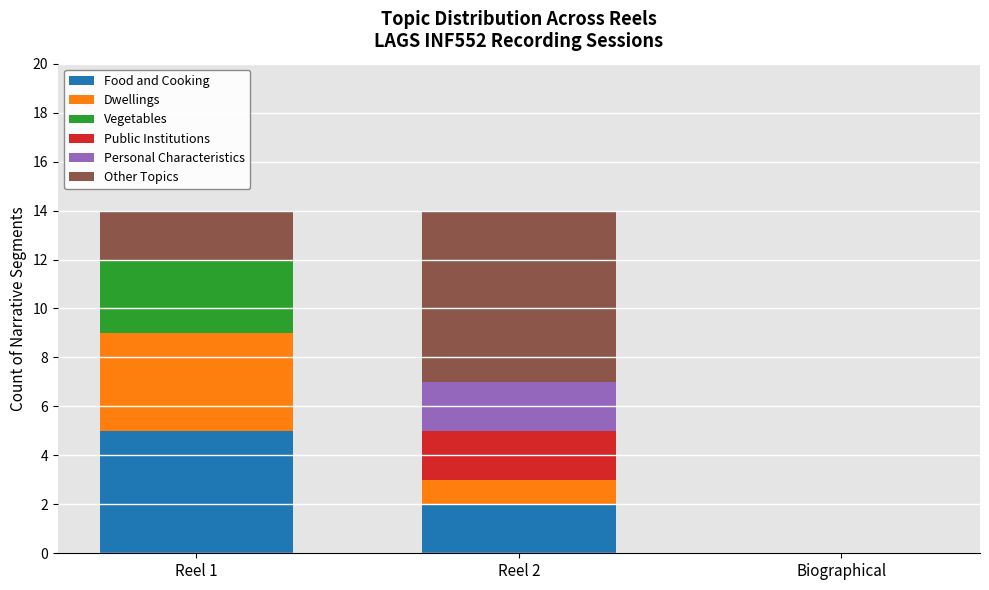

Which category has the highest value in the Food and Cooking series?

Reel 1